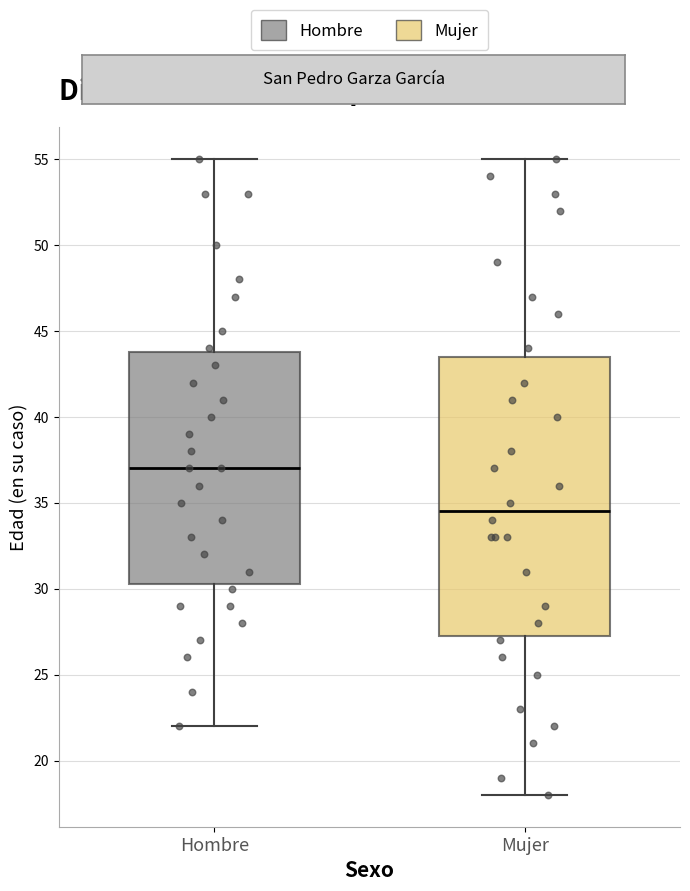

Reading left to right, read every box against the y-axis: the position of its median line, the range the box covers, and the ends of its whiskers. The values are not printed on the chart, so give them approximately, as read against the axis.

Hombre: median 37.0, box 30.5 to 44.0, whiskers 22.0 to 55.0
Mujer: median 34.5, box 27.5 to 43.5, whiskers 18.0 to 55.0